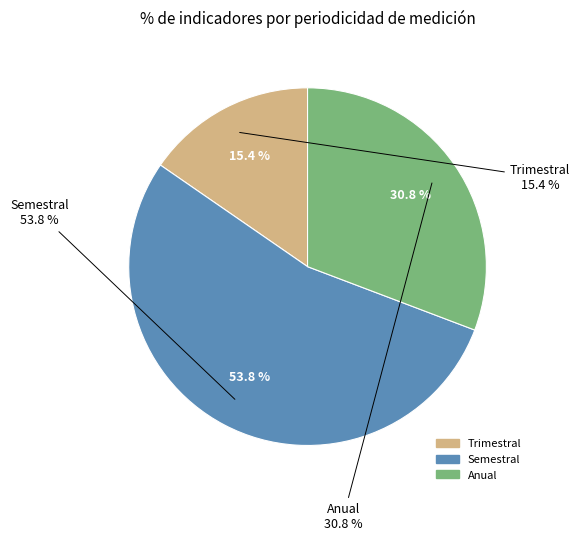

Rank the categories by value from lowest to highest.

Trimestral, Anual, Semestral